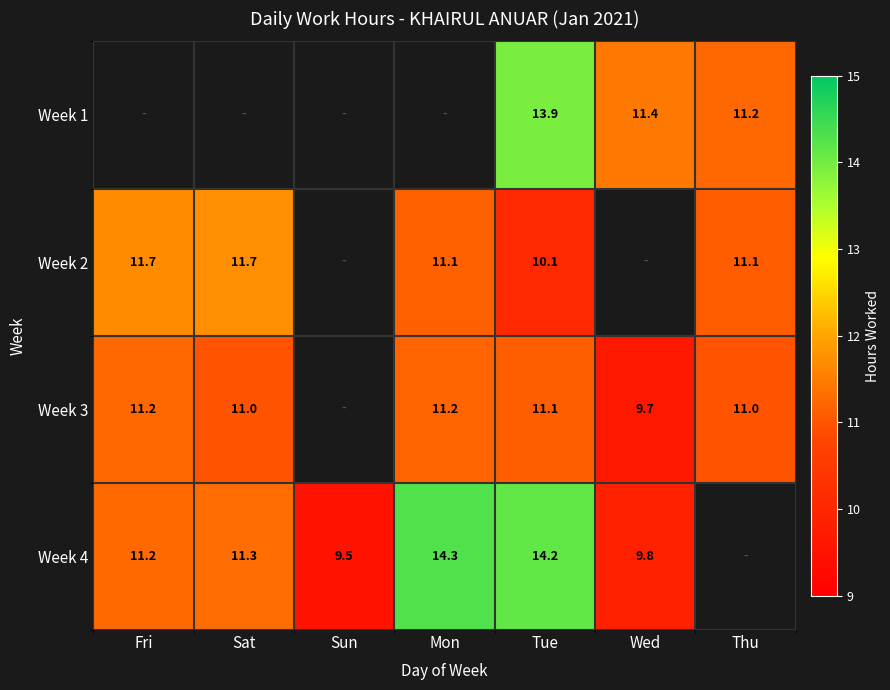

The Week 2 series shows 21.0 at Fri. True or false?

False